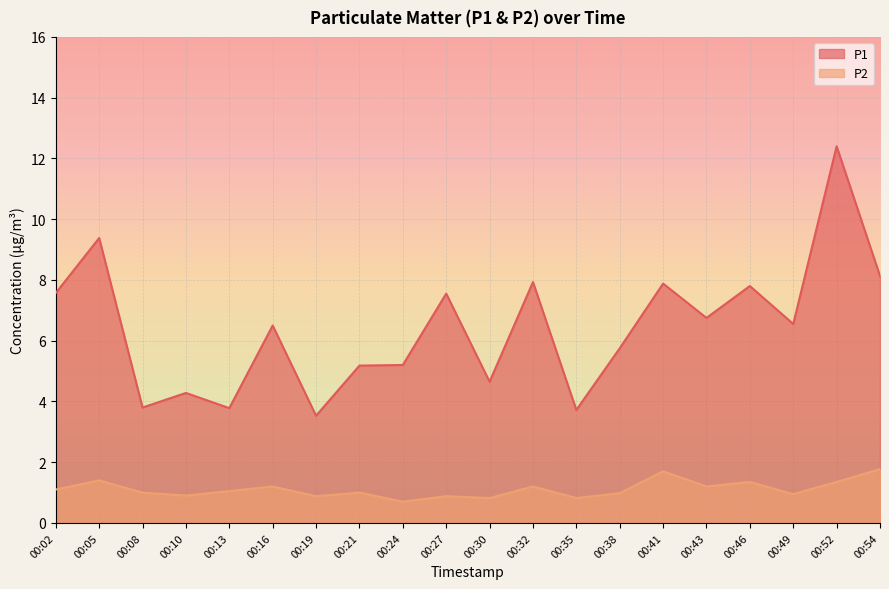

What is the sum of the P1 values at 00:52 and 00:27?

19.9